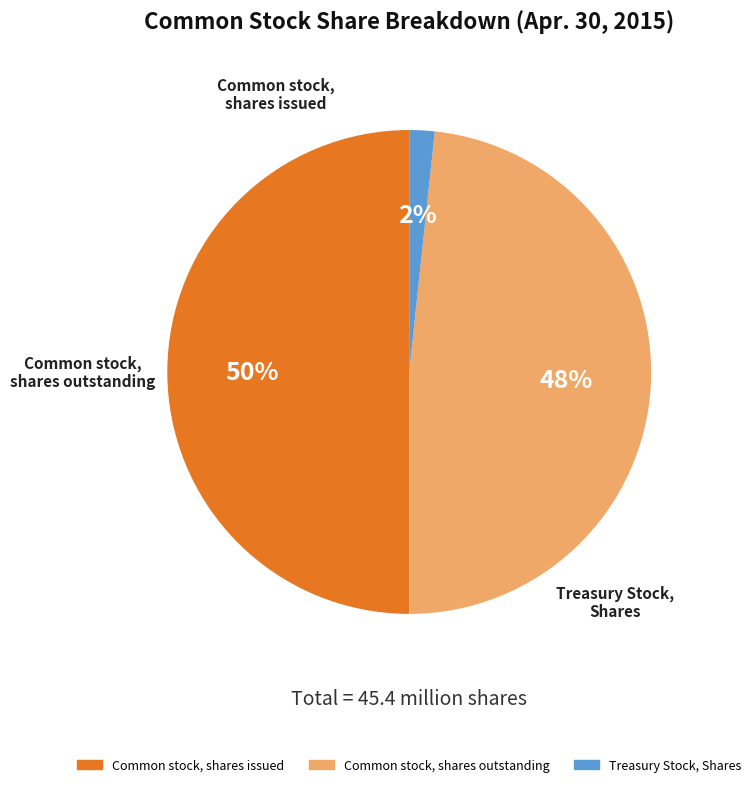

Count the number of slices in the pie.

3